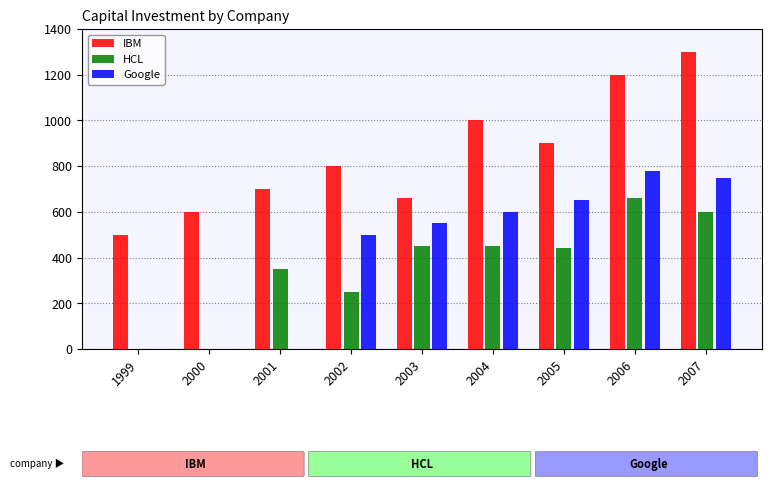

Between 1999 and 2005, which series saw the biggest shift?

Google